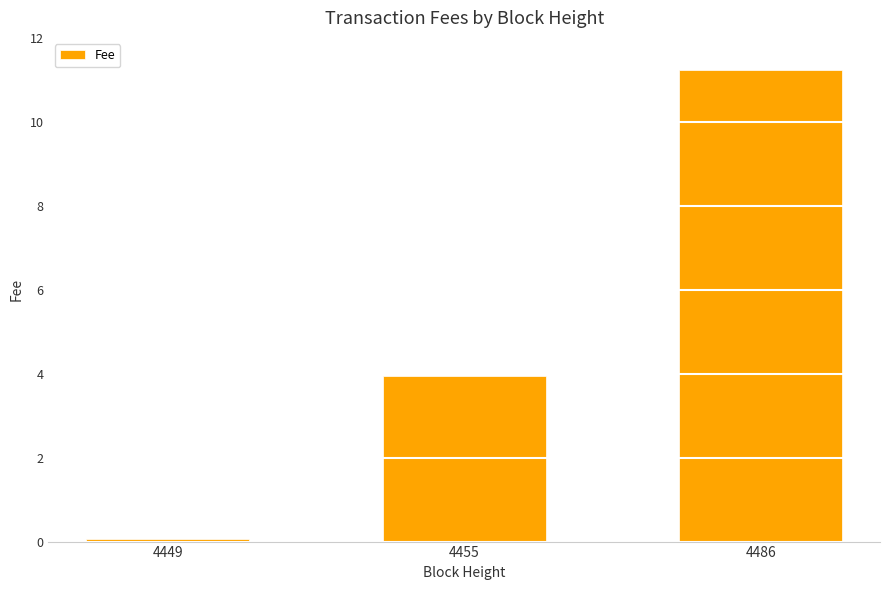

List the labels in order of value, largest first.

4486, 4455, 4449